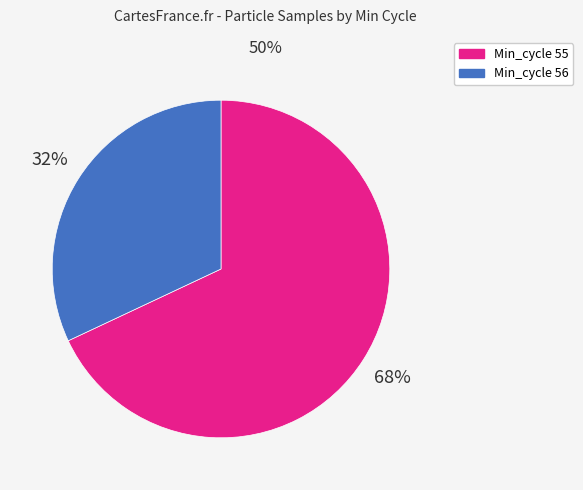

To the nearest percent, what percentage of the pie is Min_cycle 55?

68%